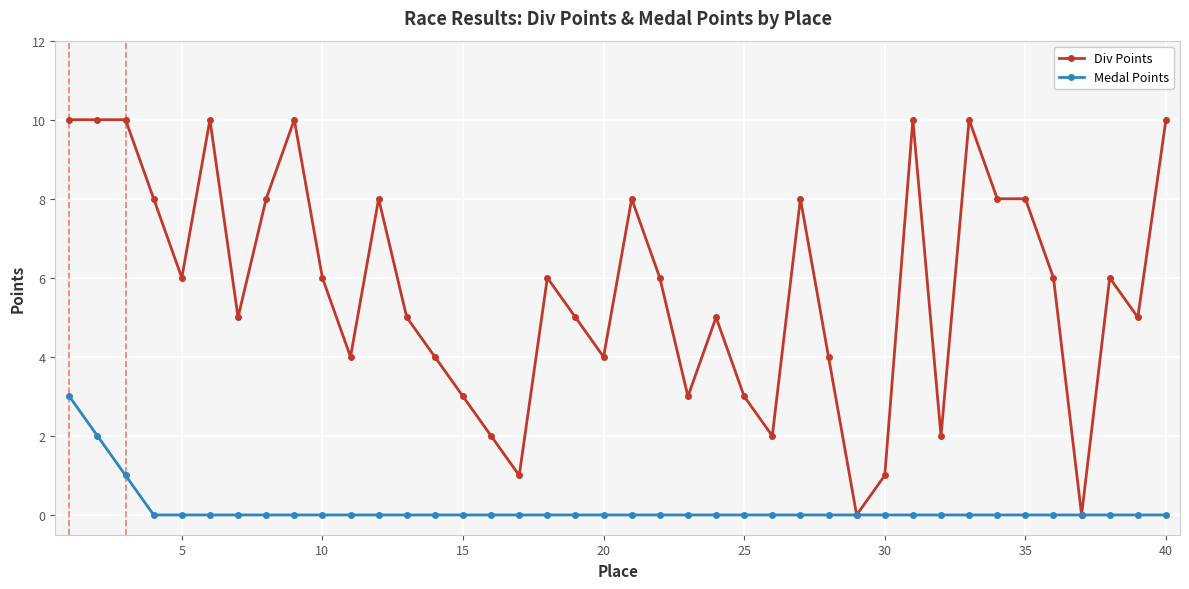

List the series in order of their overall mean, highest first.

Div Points, Medal Points